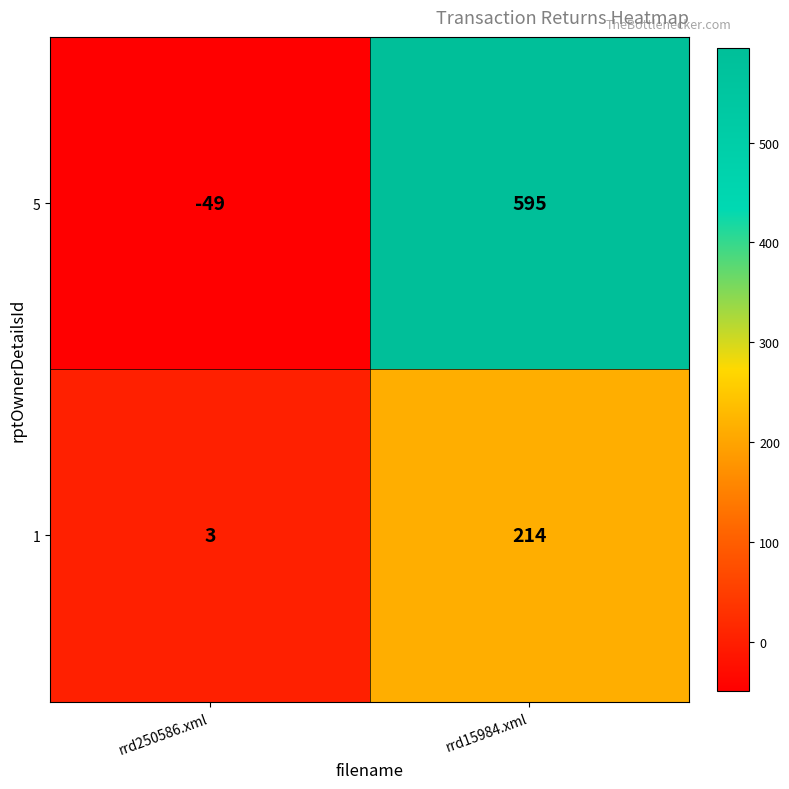

True or false: 1 has a value of 319 at rrd15984.xml.

False